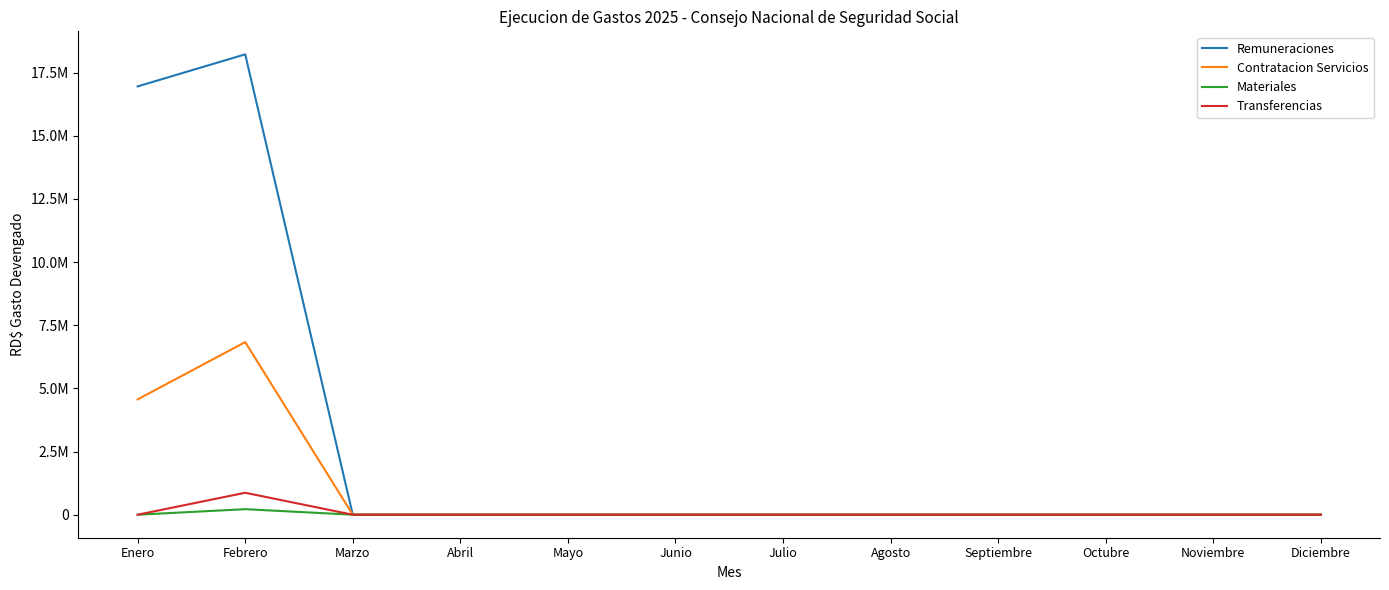

Does the chart display data point markers on the line(s)?

No